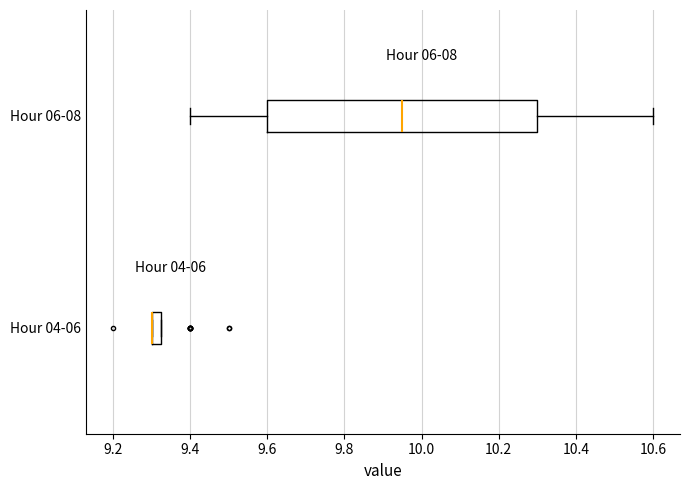

Where is the right edge of the box for Hour 04-06 on the x-axis? The values are not printed on the chart, so give them approximately, as read against the axis.

9.32